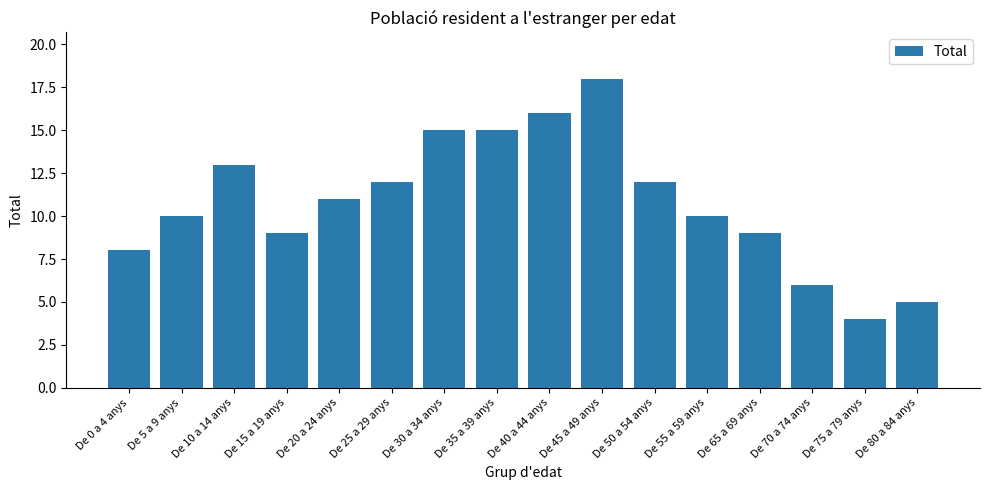

Reading left to right, what are all the values shown in this chart?

De 0 a 4 anys=8	De 5 a 9 anys=10	De 10 a 14 anys=13	De 15 a 19 anys=9	De 20 a 24 anys=11	De 25 a 29 anys=12	De 30 a 34 anys=15	De 35 a 39 anys=15	De 40 a 44 anys=16	De 45 a 49 anys=18	De 50 a 54 anys=12	De 55 a 59 anys=10	De 65 a 69 anys=9	De 70 a 74 anys=6	De 75 a 79 anys=4	De 80 a 84 anys=5